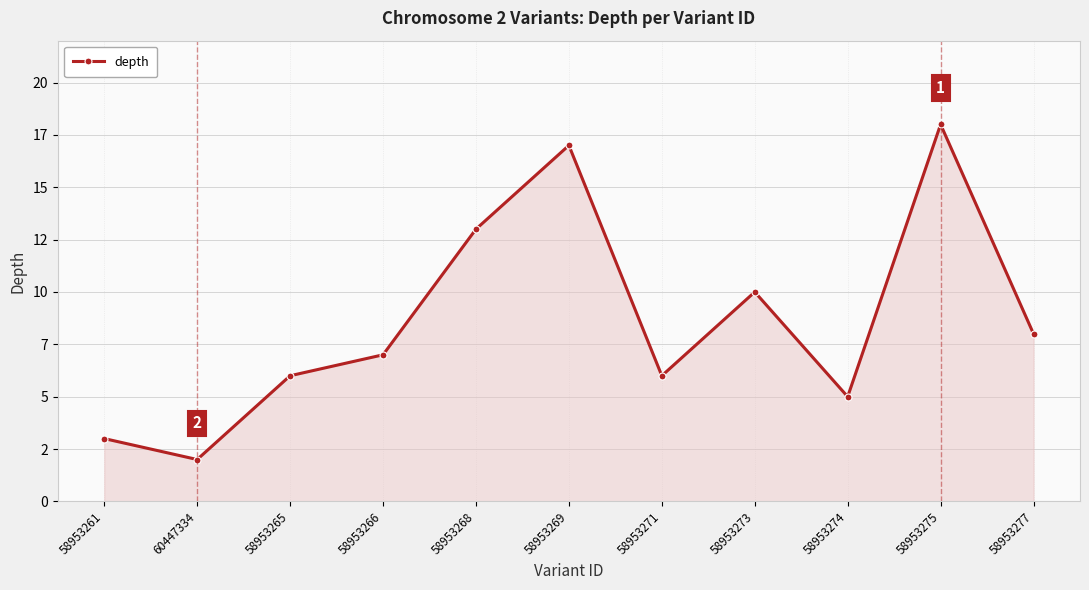

Read the value at 58953273.

10